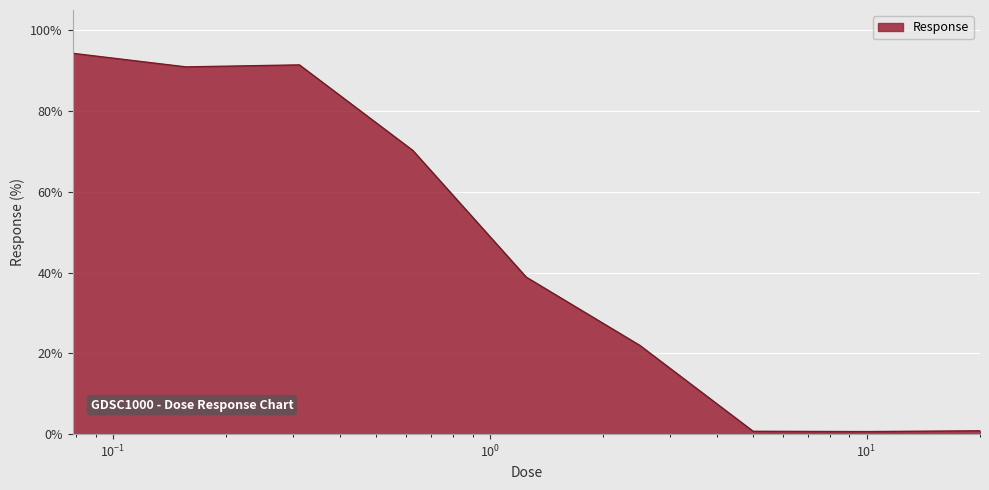

What is the smallest value displayed?

0.6